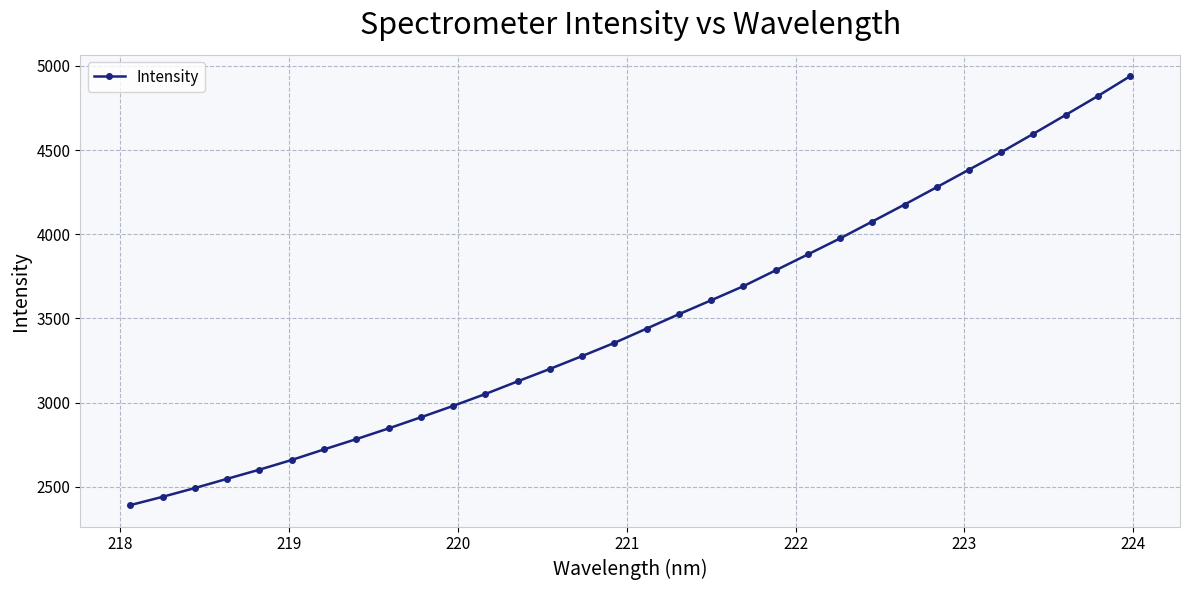

What is the smallest value displayed?

2390.7